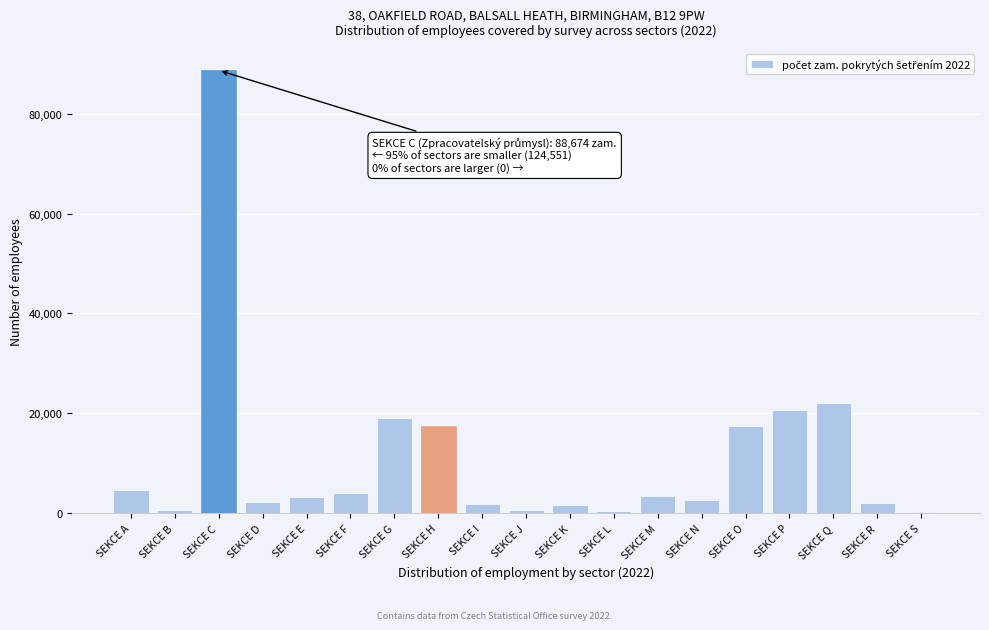

What is the greatest value displayed?

88674